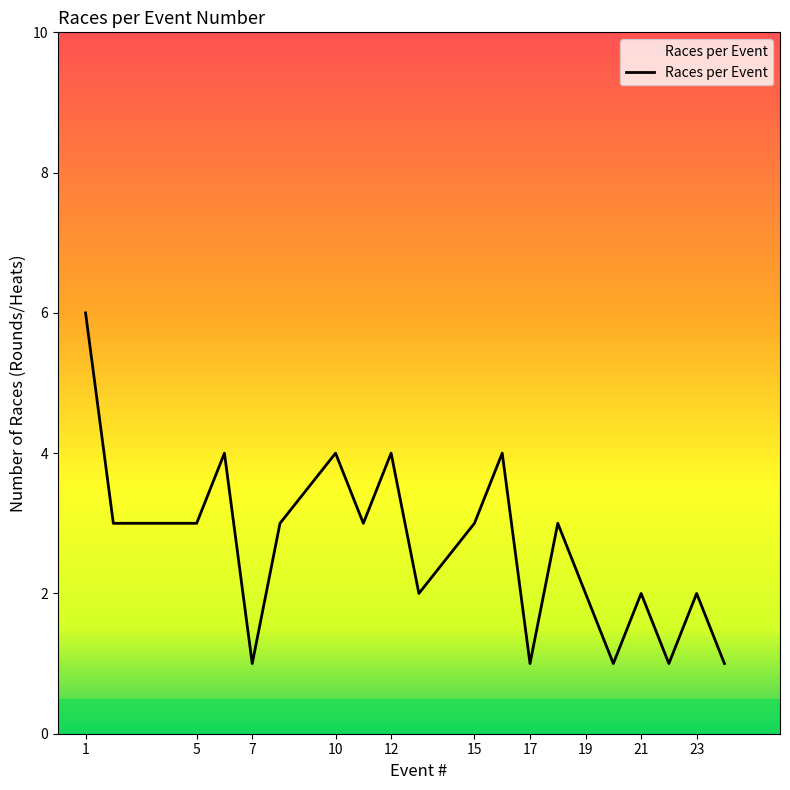

How many interior local peaks (higher than both neighbors) does the data have?

7